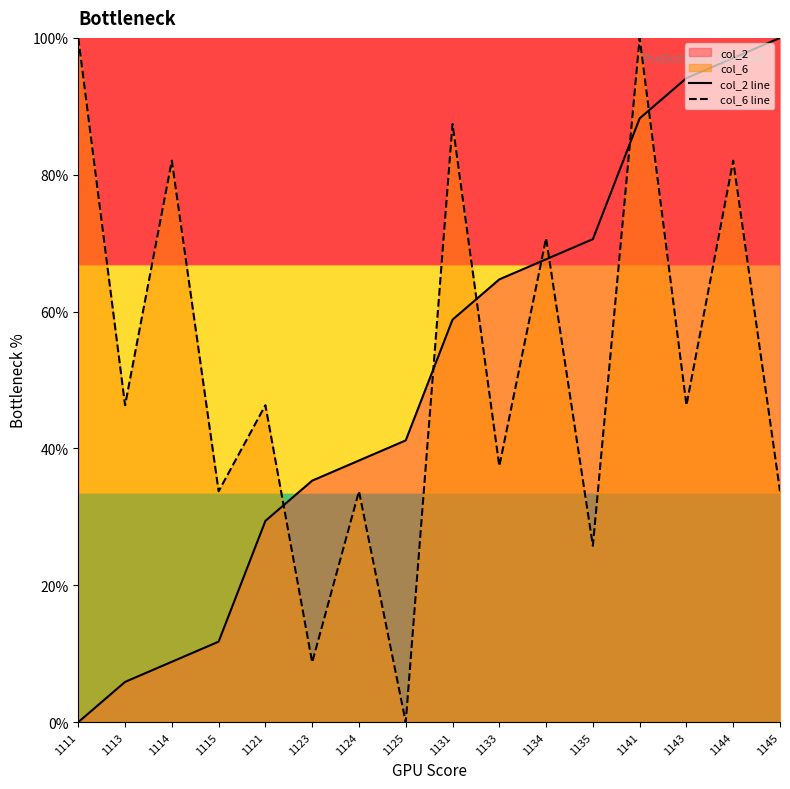

Is it true that col_6 line equals 83.1 at 1113?

False